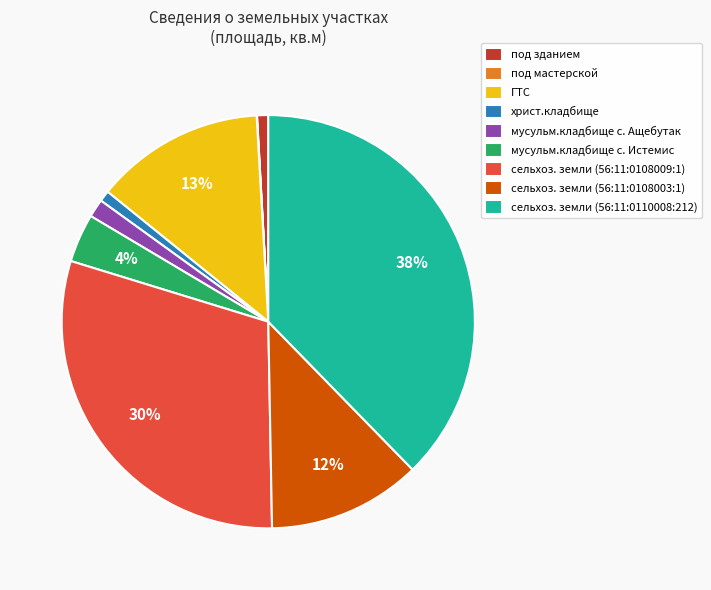

To the nearest percent, what is the average slice percentage?

11%